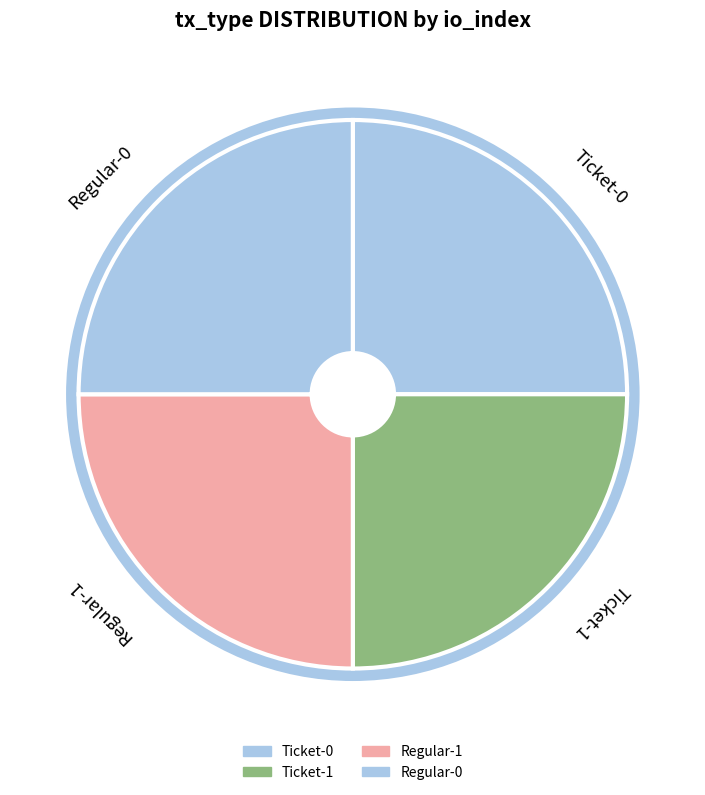

Does Regular-0 represent more than half of the total?

No